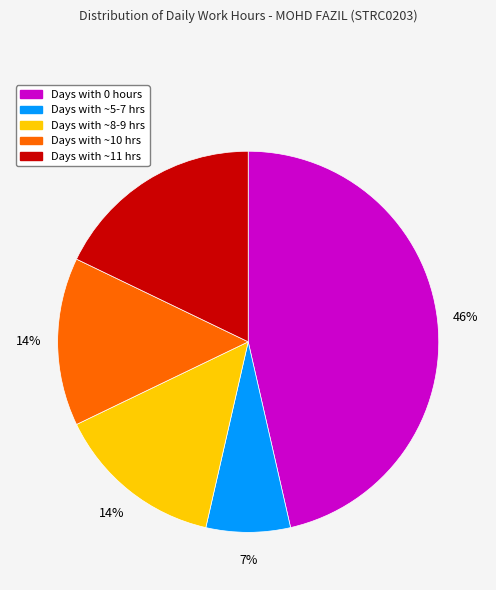

Is there any slice that represents more than half of the pie?

No